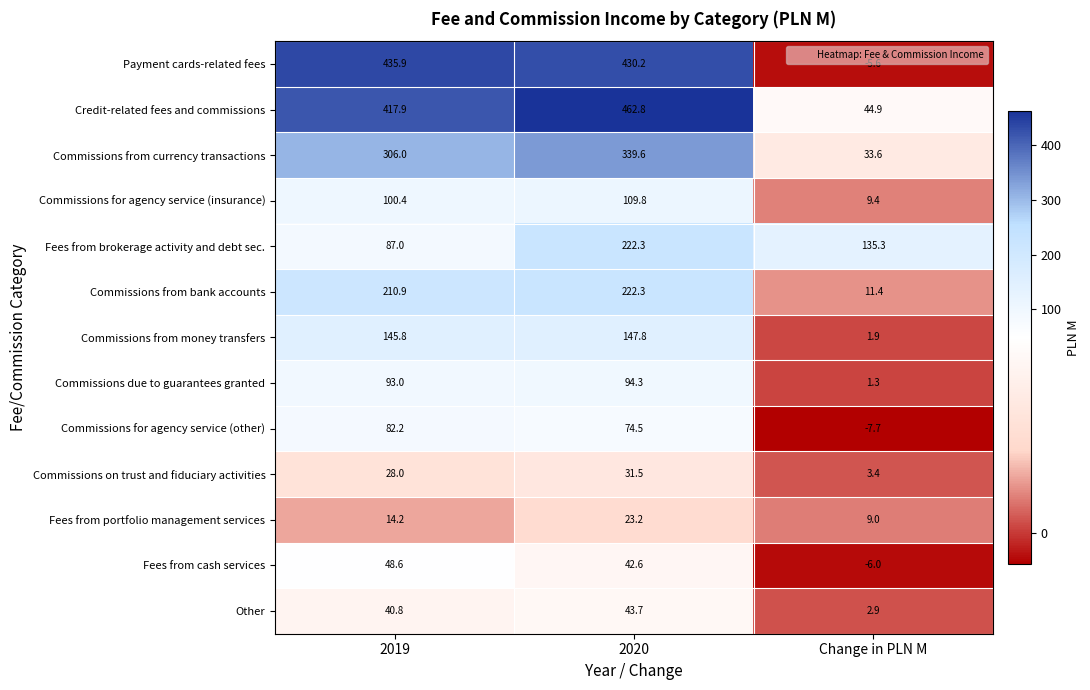

Where does the Commissions for agency service (other) series first go above 74?

2019